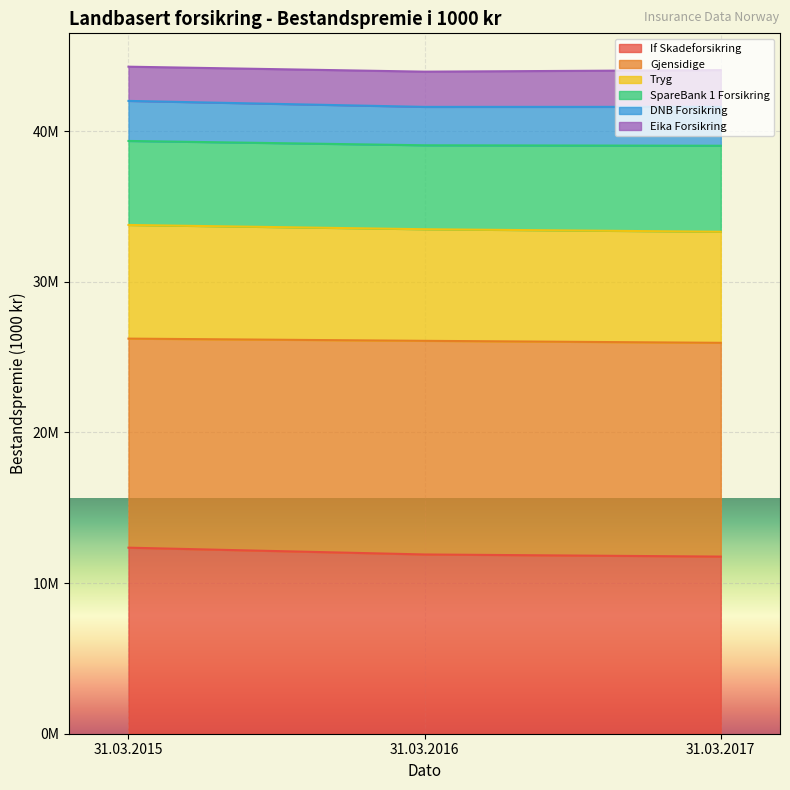

Between 31.03.2015 and 31.03.2017, which series saw the biggest shift?

If Skadeforsikring